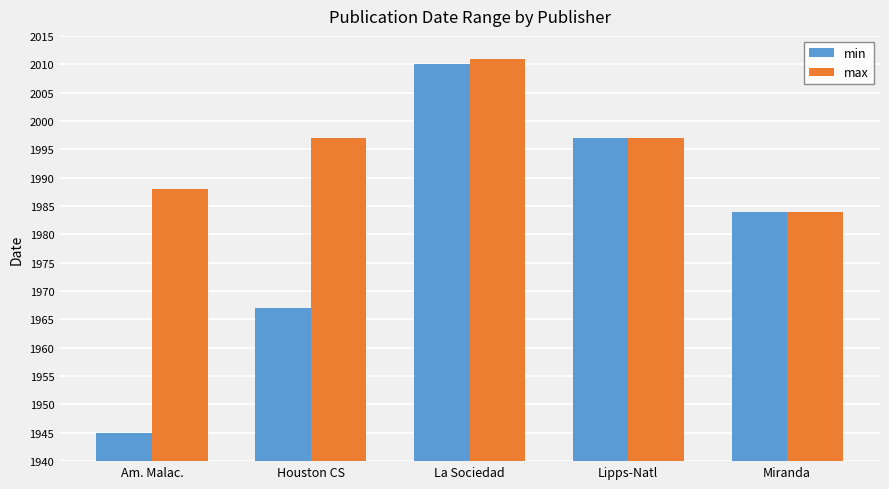

The value of max at Am. Malac. is 1988. True or false?

True